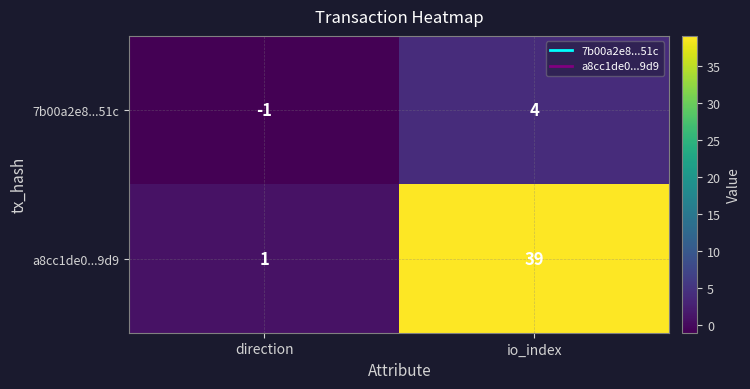

The value of a8cc1de0...9d9 at io_index is 22. True or false?

False